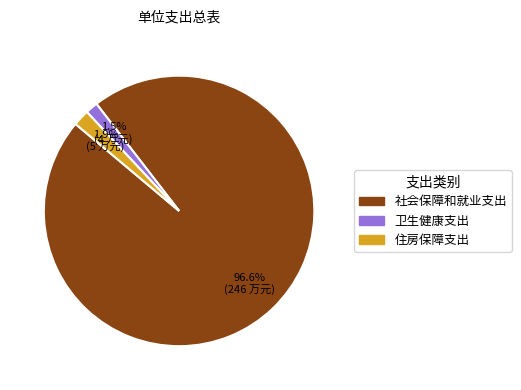

Does 住房保障支出 account for over 50% of the chart?

No